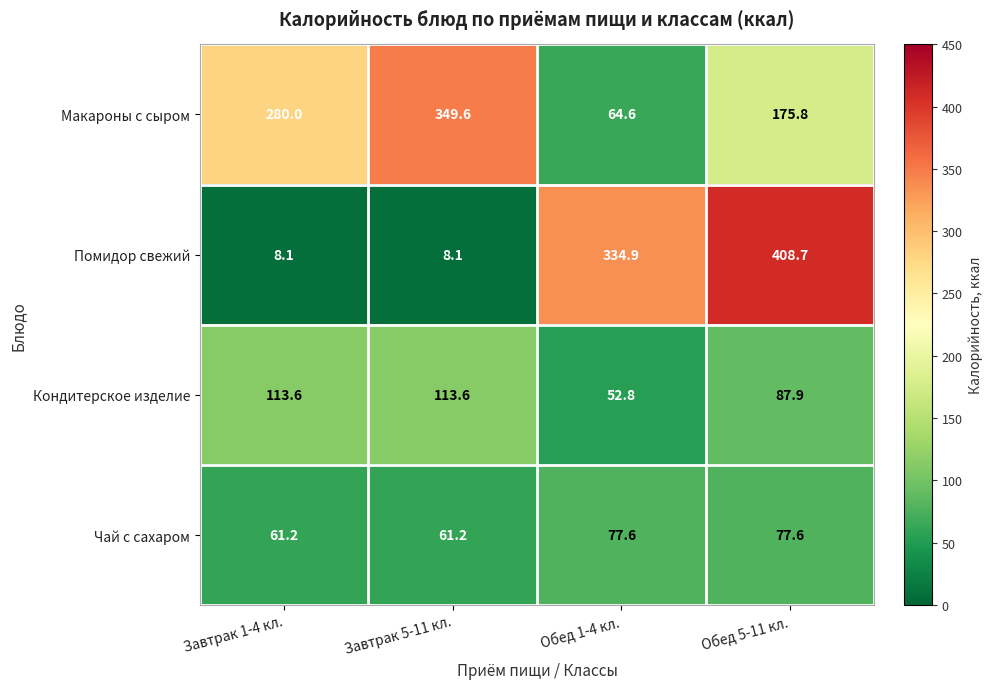

Is it true that Макароны с сыром equals 13.3 at Обед 1-4 кл.?

False